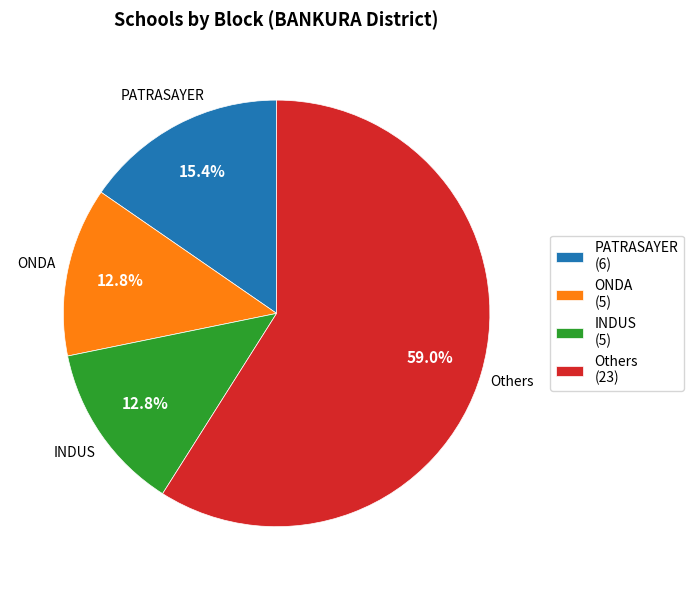

Is the sum of INDUS (5) and Others (23) greater than half?

Yes